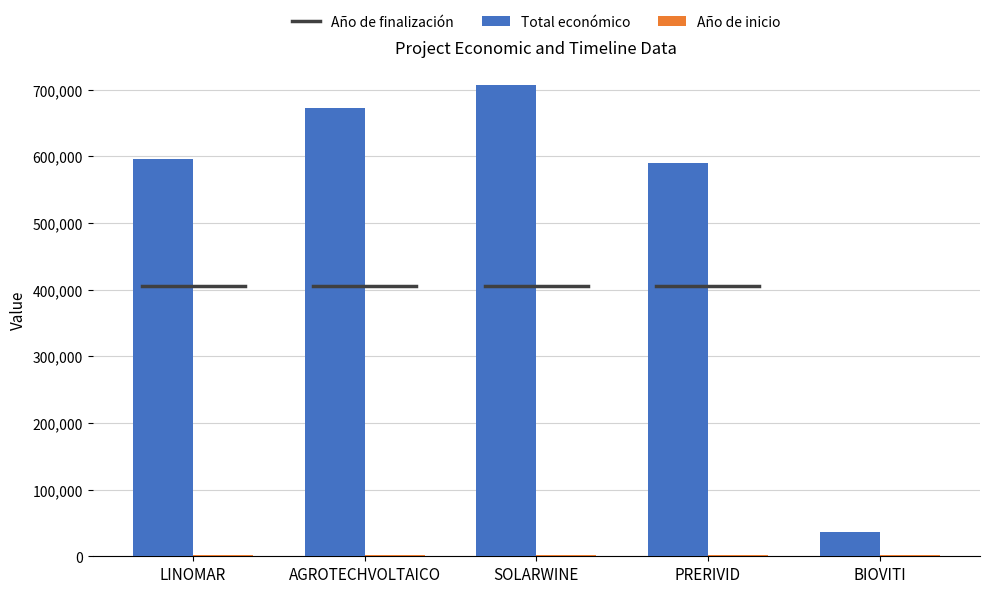

At which category is the sum across all series the highest?

SOLARWINE